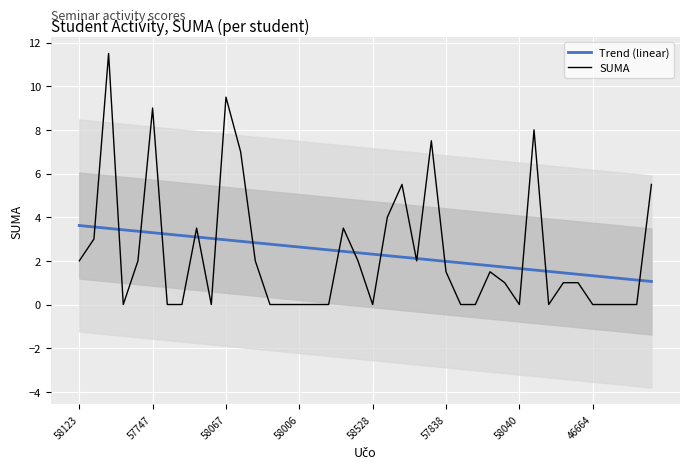

What is the total value across all series at 17?

2.5